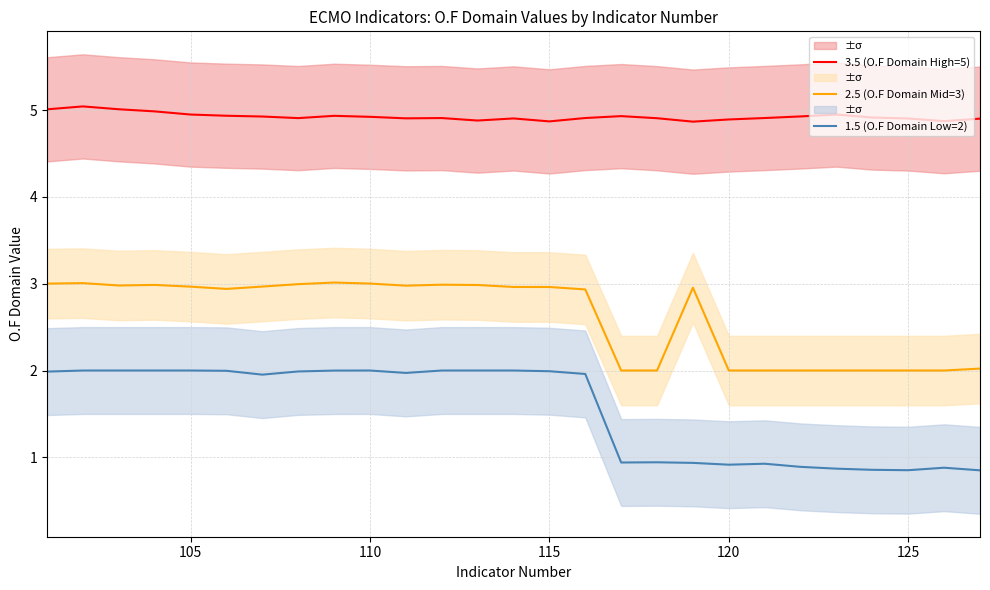

True or false: 2.5 (O.F Domain Mid=3) has more than 1 interior local peaks.

True